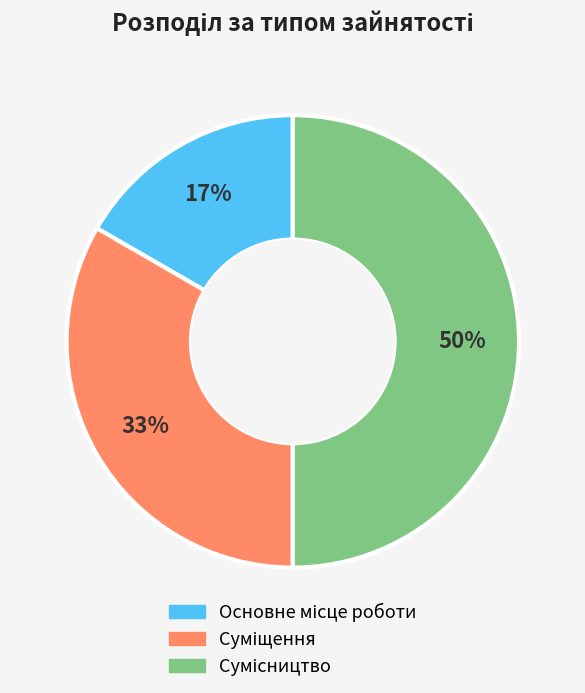

To the nearest percent, what is the average slice percentage?

33%